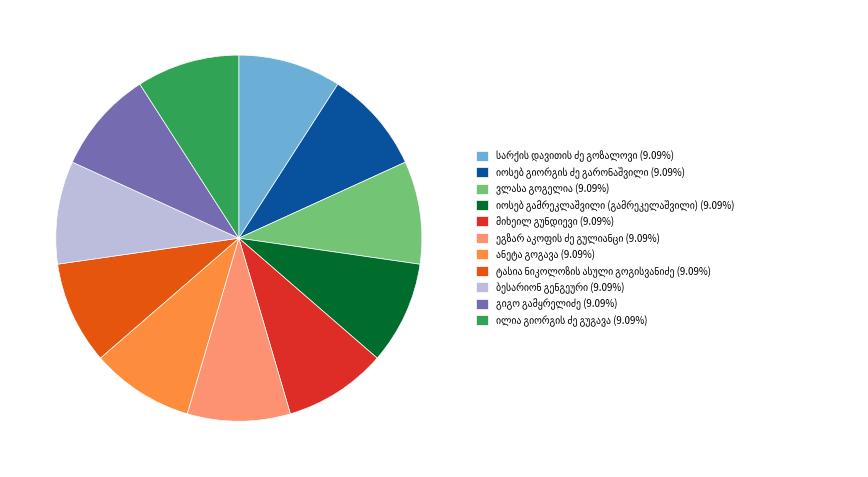

Is there any slice that represents more than half of the pie?

No